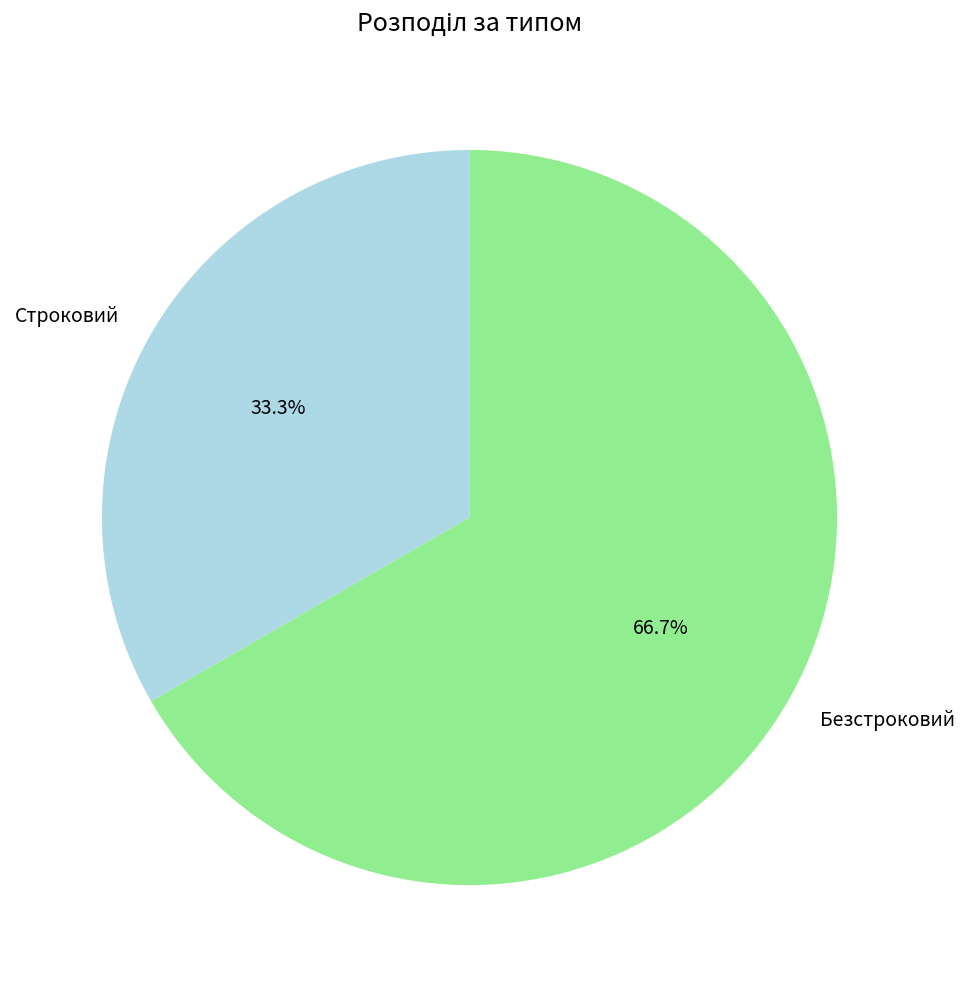

To the nearest percent, what is the average slice percentage?

50%